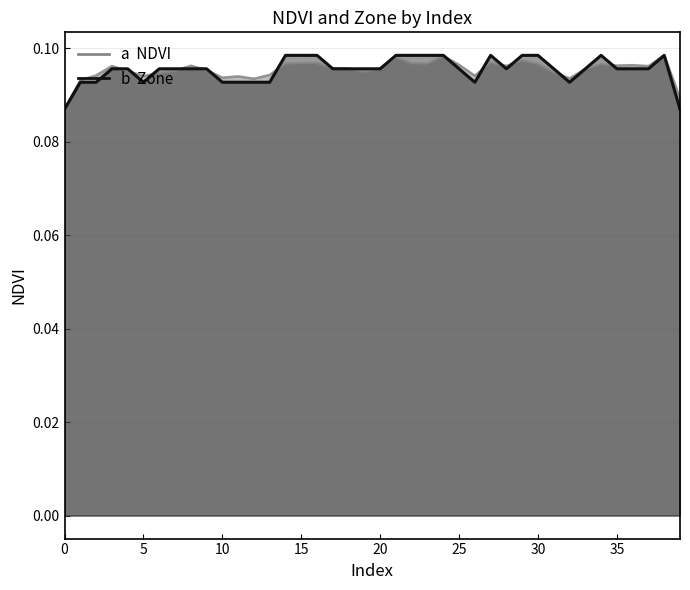

At 35, list the series in order from smallest to largest.

NDVI, Zone